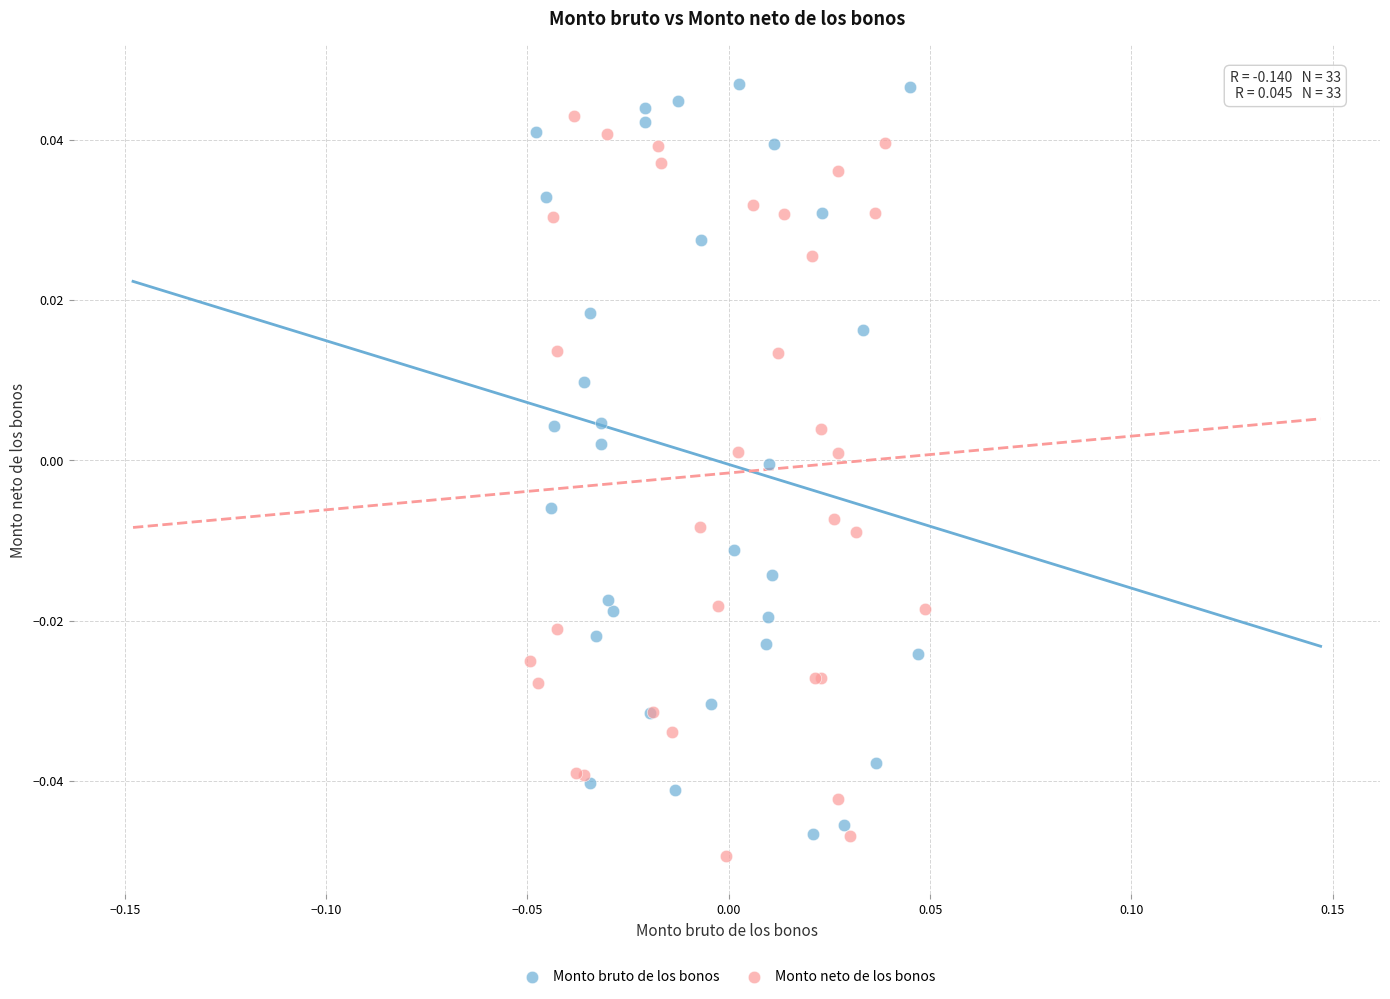

Which series reaches the maximum Y coordinate?

Monto bruto de los bonos